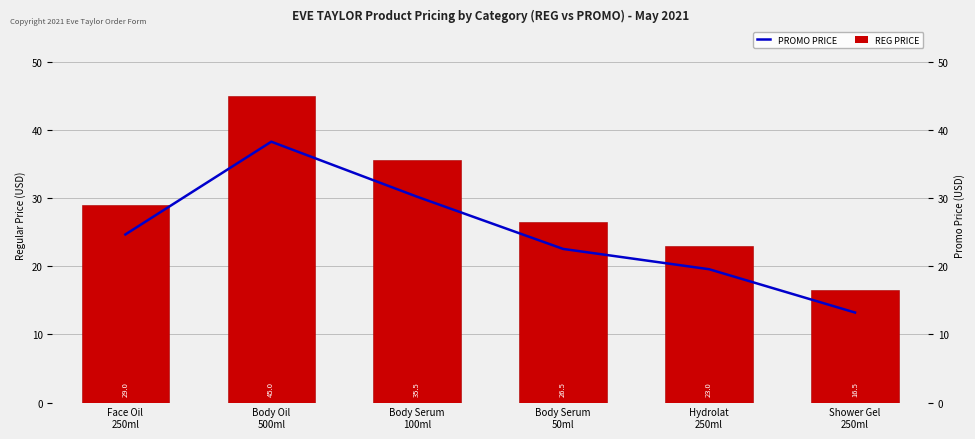

Rank the series by their maximum value, from lowest to highest.

PROMO PRICE, REG PRICE